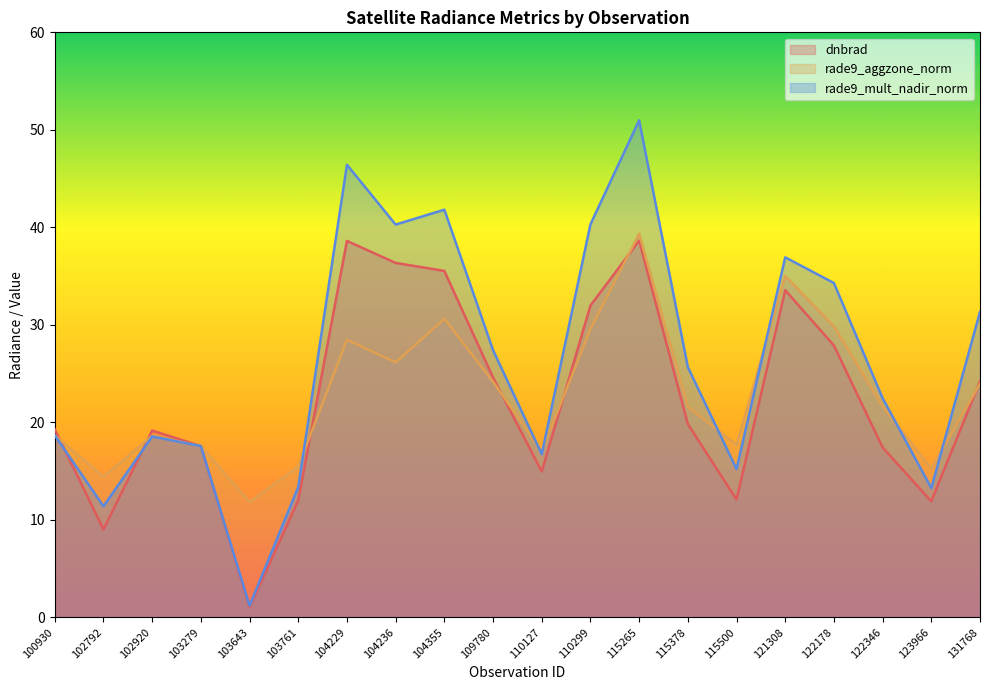

Rank the categories by rade9_aggzone_norm value from lowest to highest.

103643, 102792, 123966, 103761, 110127, 103279, 115500, 102920, 100930, 115378, 122346, 131768, 109780, 104236, 104229, 110299, 122178, 104355, 121308, 115265